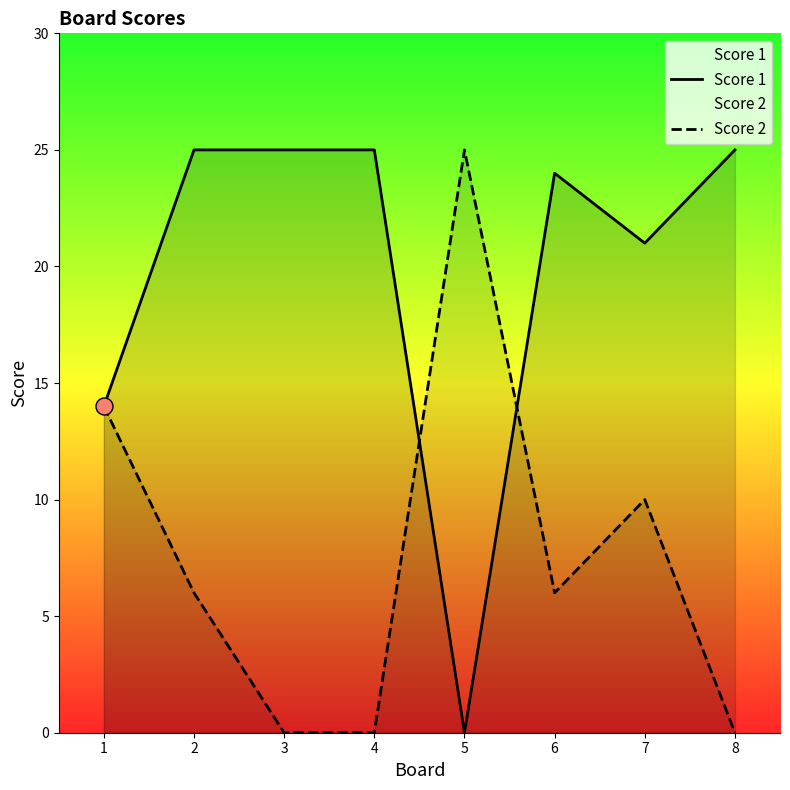

Which series reaches the maximum Y coordinate?

Score 1